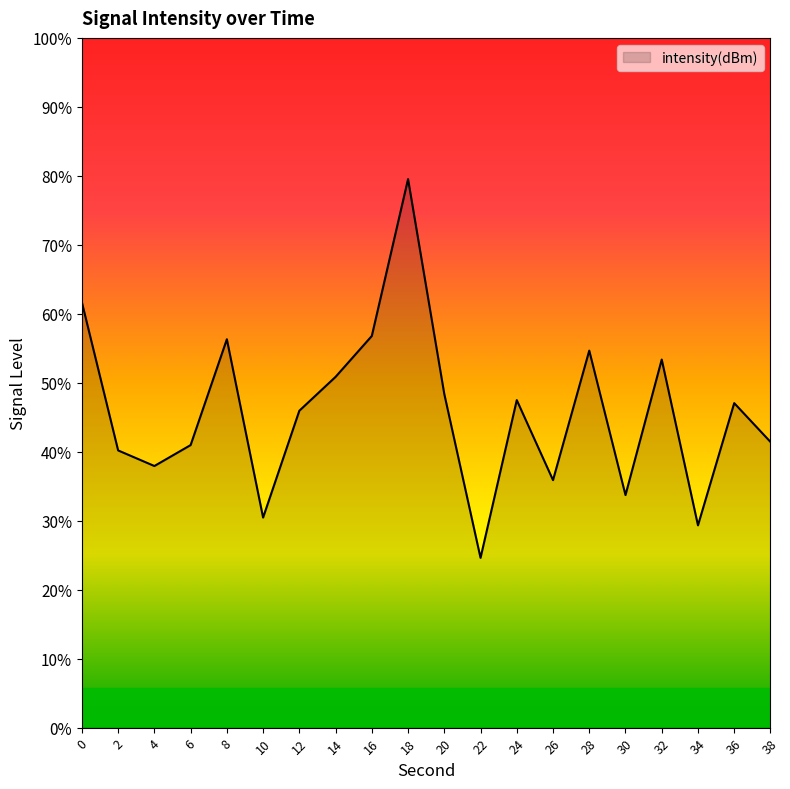

At which category does the data reach its first local peak?

8